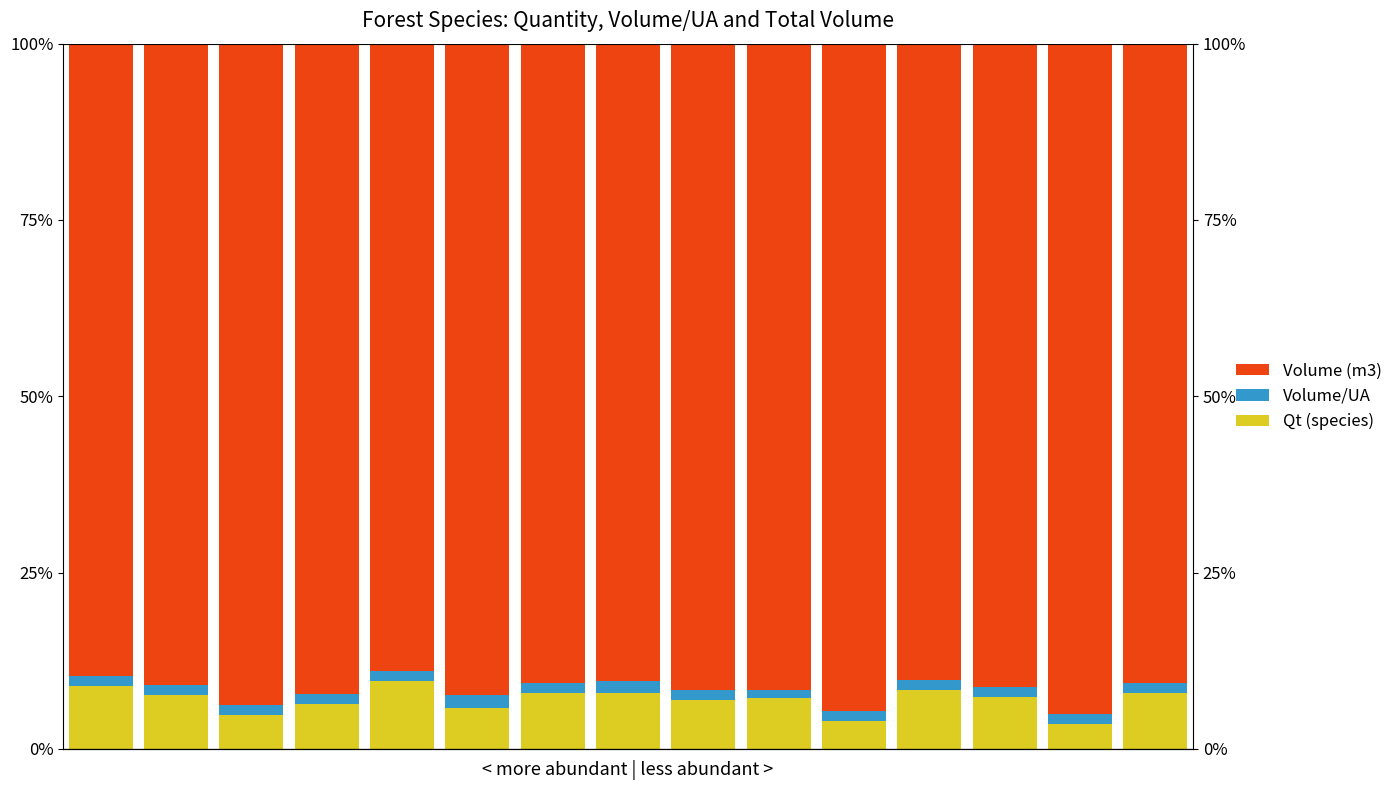

What is the difference between the Volume (m3) values at 0 and 5?

2.7